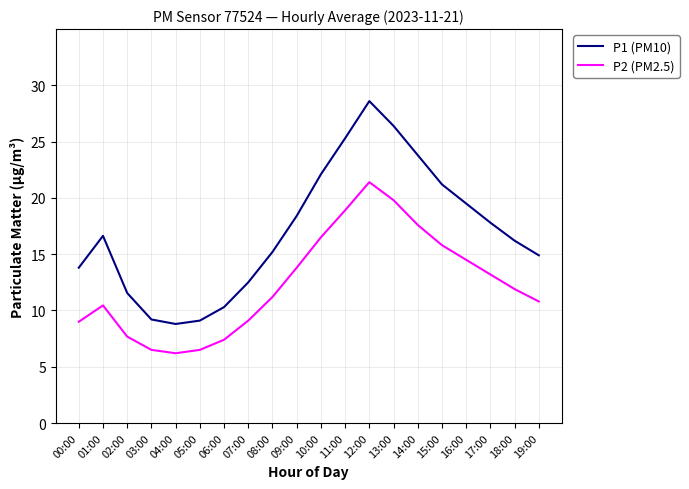

Rank the series by their maximum value, from highest to lowest.

P1 (PM10), P2 (PM2.5)